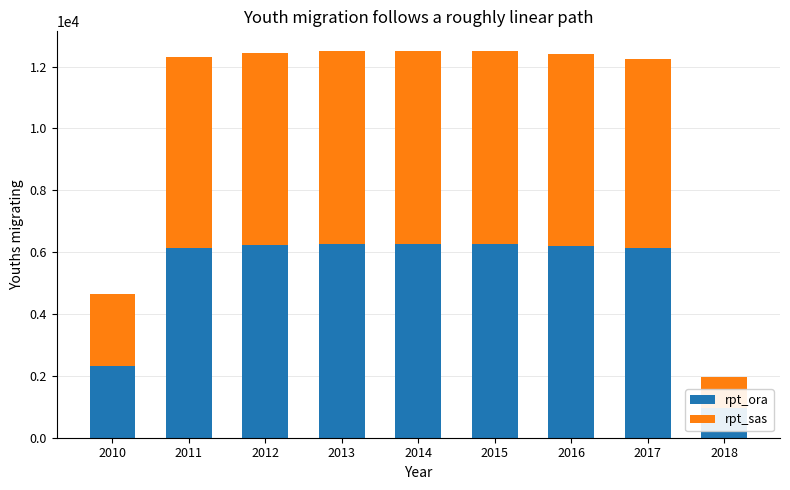

At how many categories does at least one series exceed 5091?

7